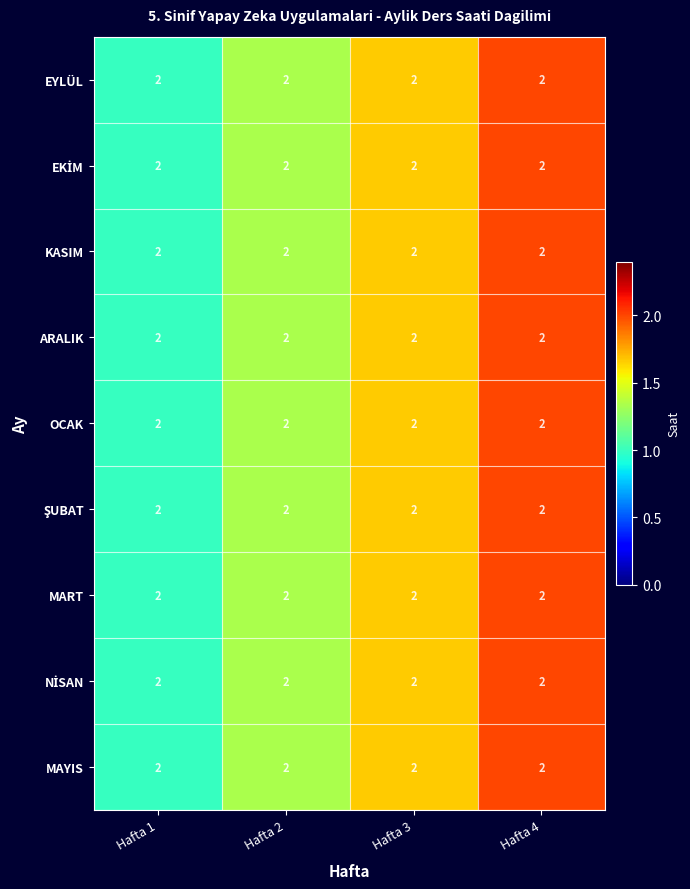

Is the value of EYLÜL at Hafta 3 greater than the value of EKİM at Hafta 3?

No